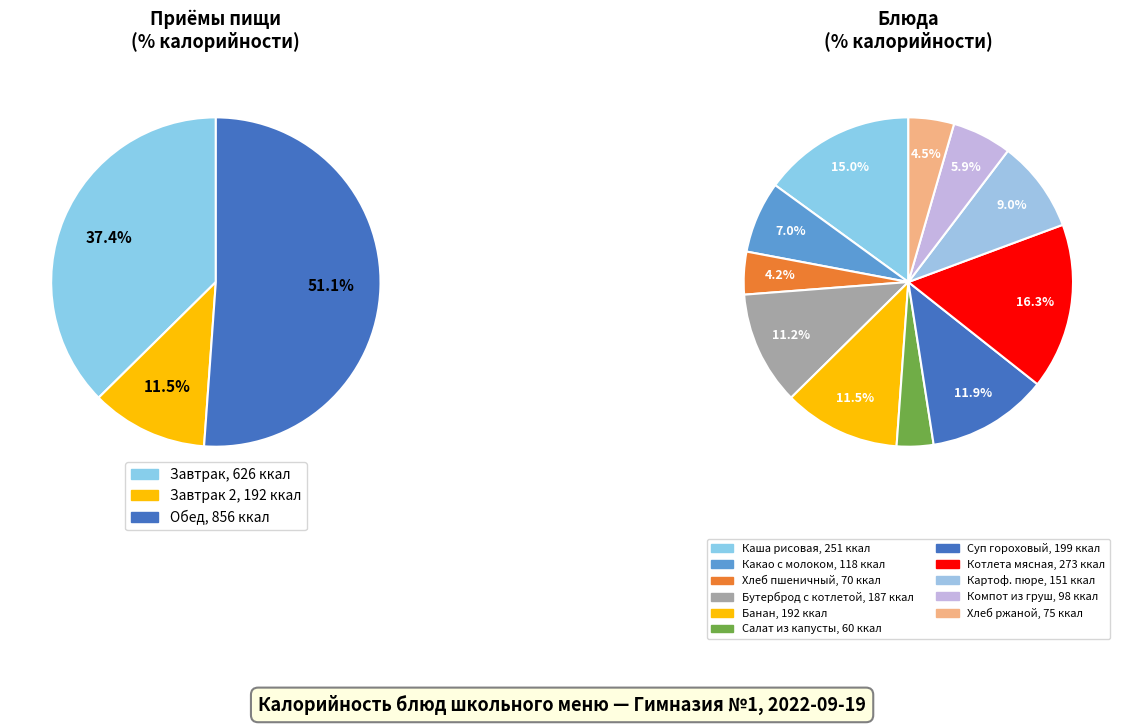

Count the number of slices in the pie.

11